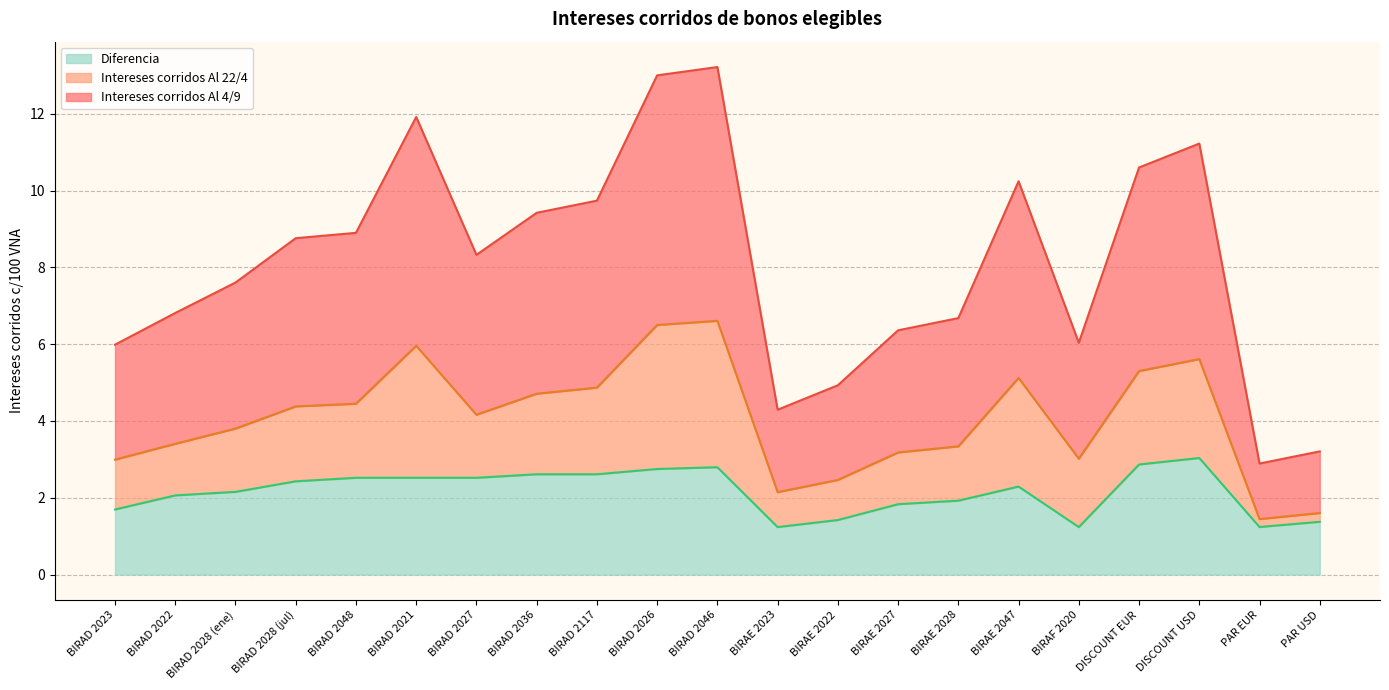

Does the chart have visible grid lines?

Yes